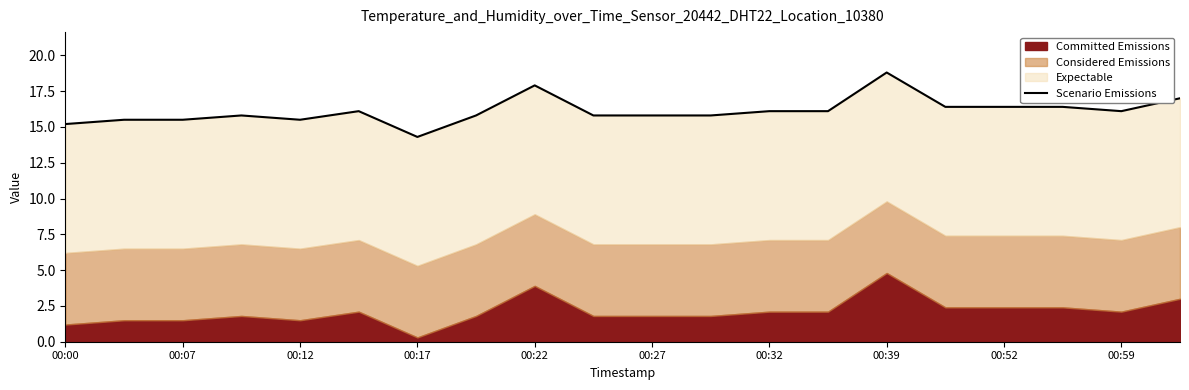

Does the chart display data point markers on the line(s)?

No